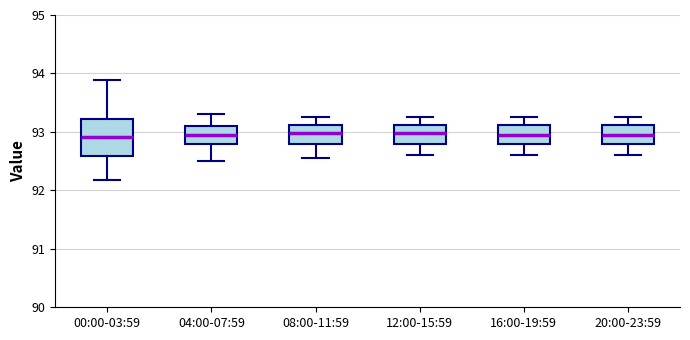

Reading left to right, transcribe this box plot: for each box, give where its median line is, the range the box spans, and where its two whiskers end, as read against the y-axis. The values are not printed on the chart, so give them approximately, as read against the axis.

00:00-03:59: median 92.9, box 92.6 to 93.2, whiskers 92.2 to 93.9
04:00-07:59: median 93.0, box 92.8 to 93.1, whiskers 92.5 to 93.3
08:00-11:59: median 93.0, box 92.8 to 93.1, whiskers 92.6 to 93.3
12:00-15:59: median 93.0, box 92.8 to 93.1, whiskers 92.6 to 93.3
16:00-19:59: median 93.0, box 92.8 to 93.1, whiskers 92.6 to 93.3
20:00-23:59: median 93.0, box 92.8 to 93.1, whiskers 92.6 to 93.3